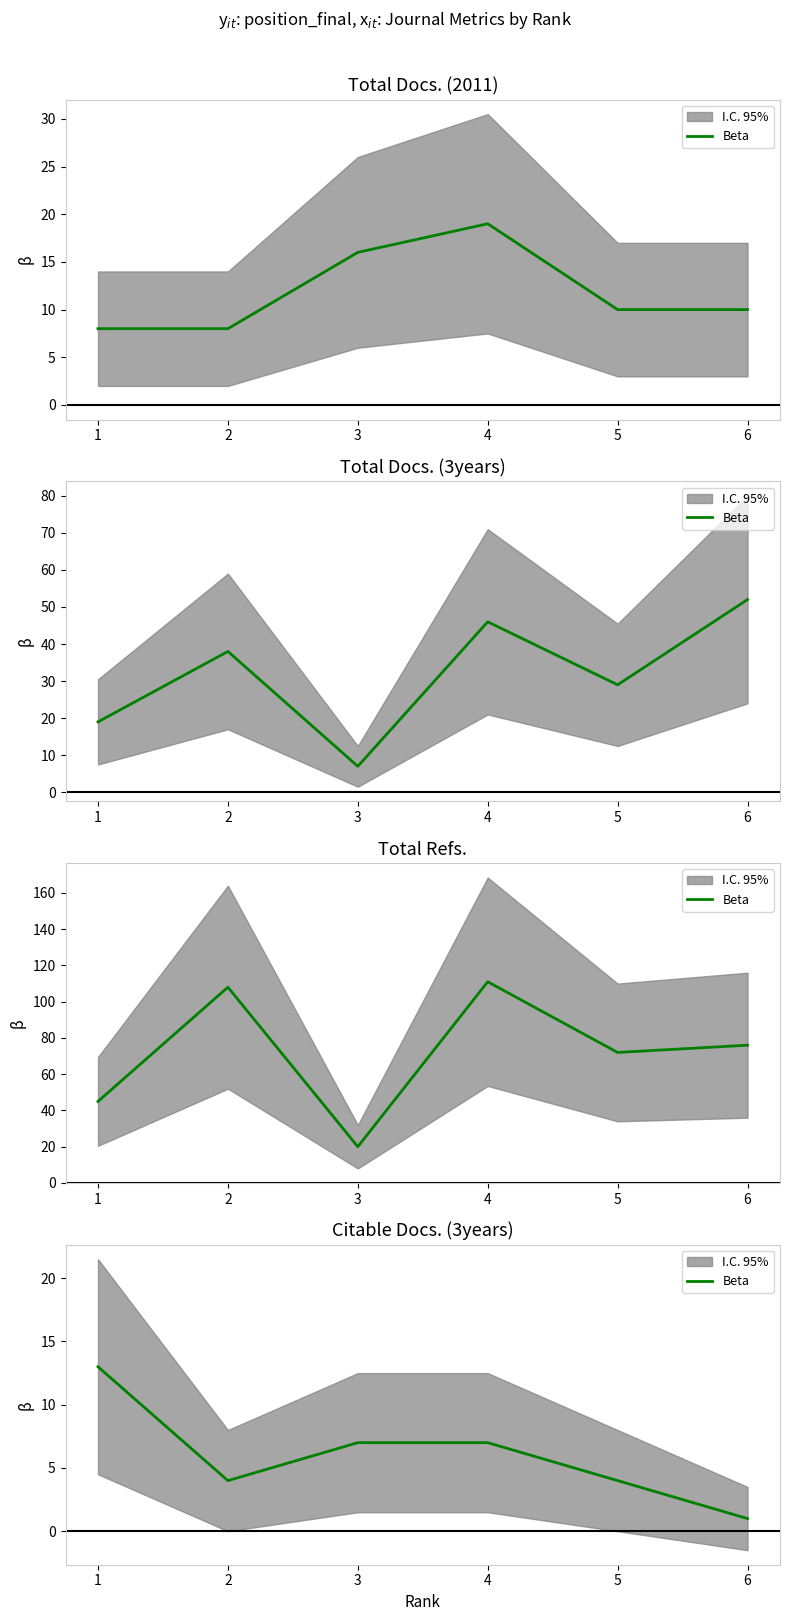

The chart shows a value of 4 at 4. True or false?

False